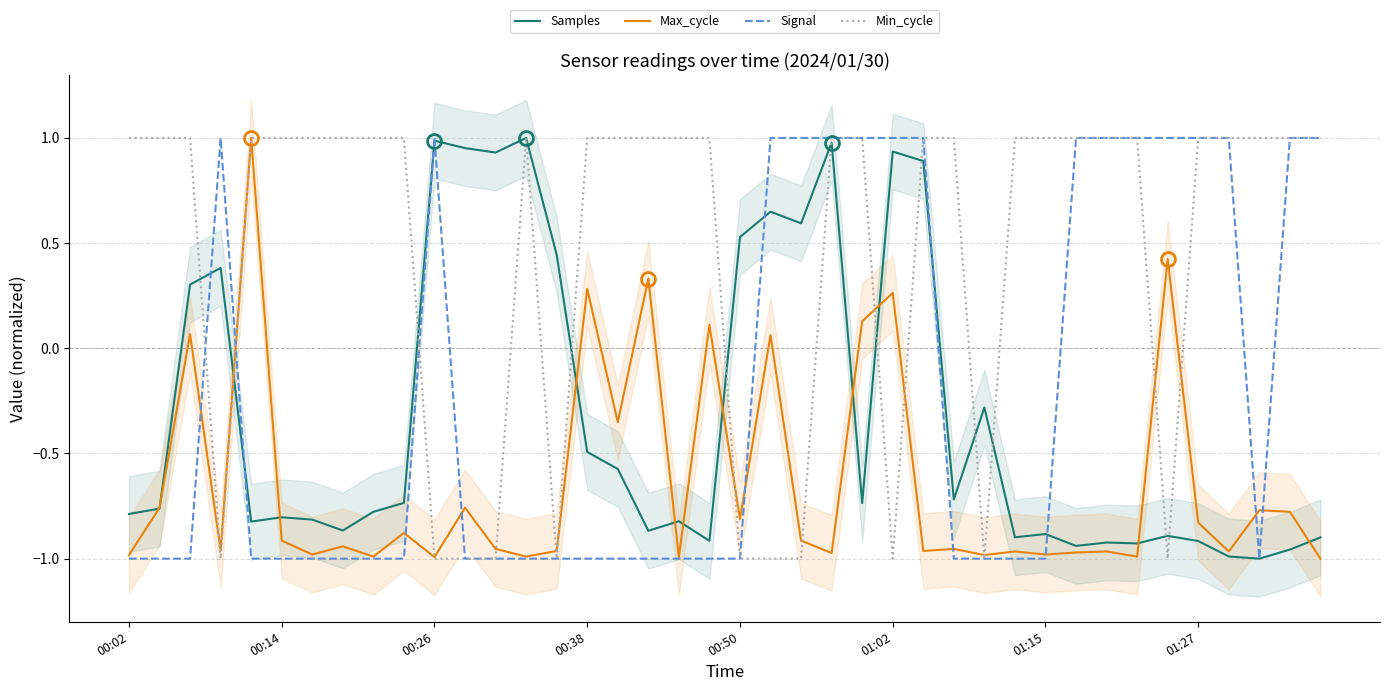

How many values in Max_cycle are below zero?

31